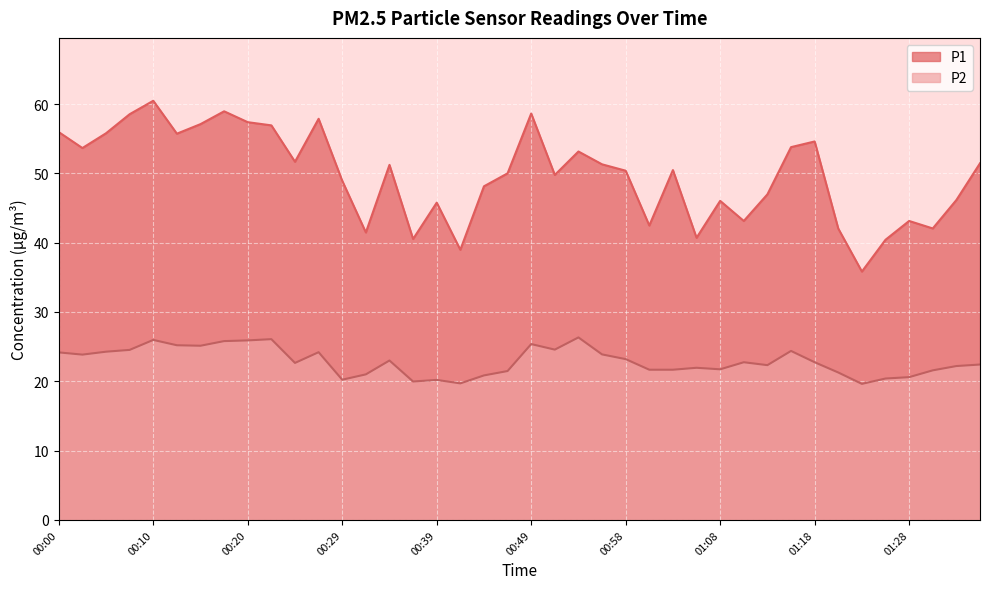

What are all the series names shown in the legend?

P1, P2